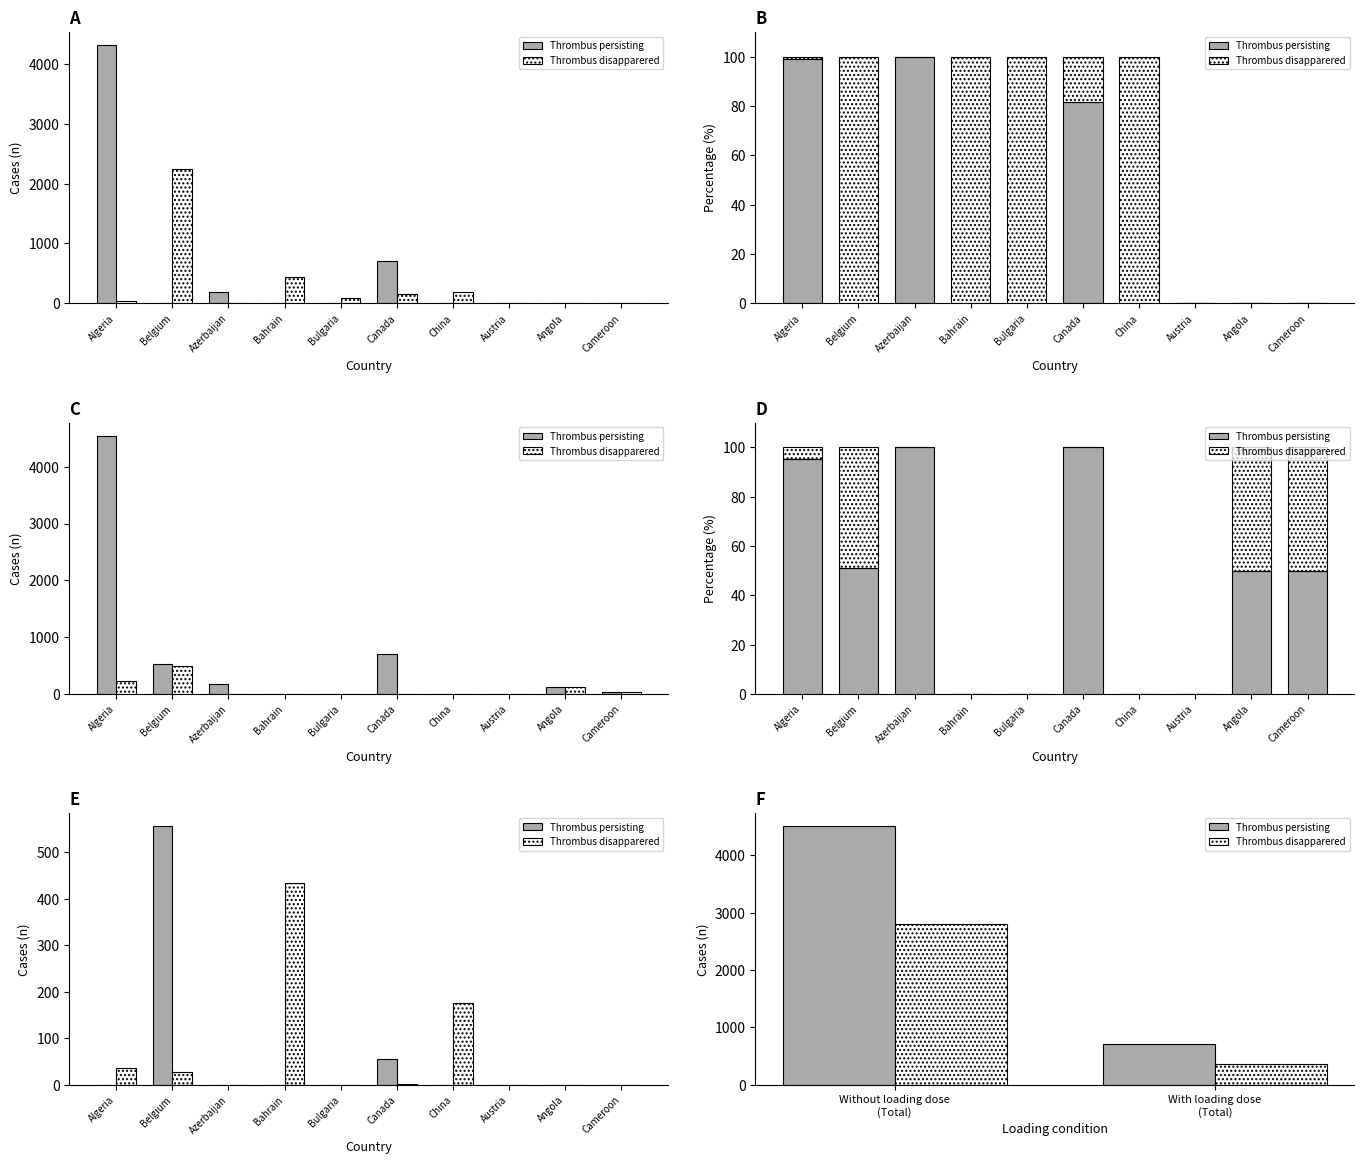

What are all the series names shown in the legend?

Thrombus persisting, Thrombus disapparered